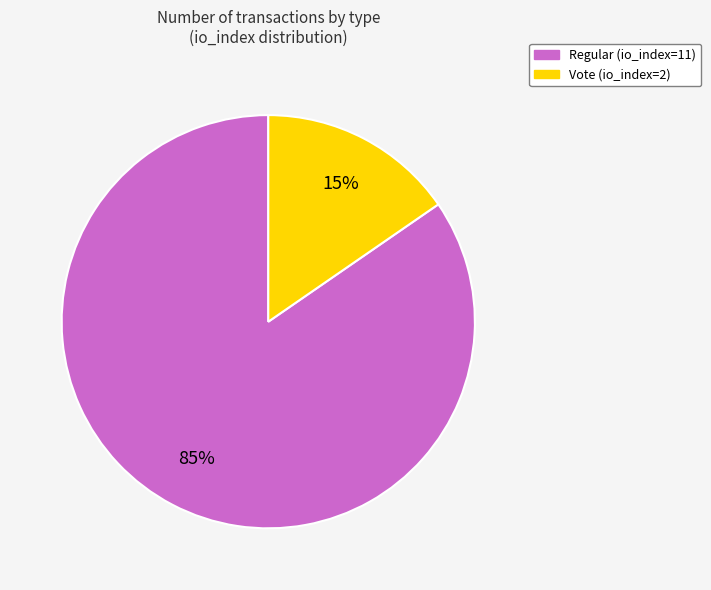

To the nearest percent, what portion does Vote (io_index=2) represent?

15%